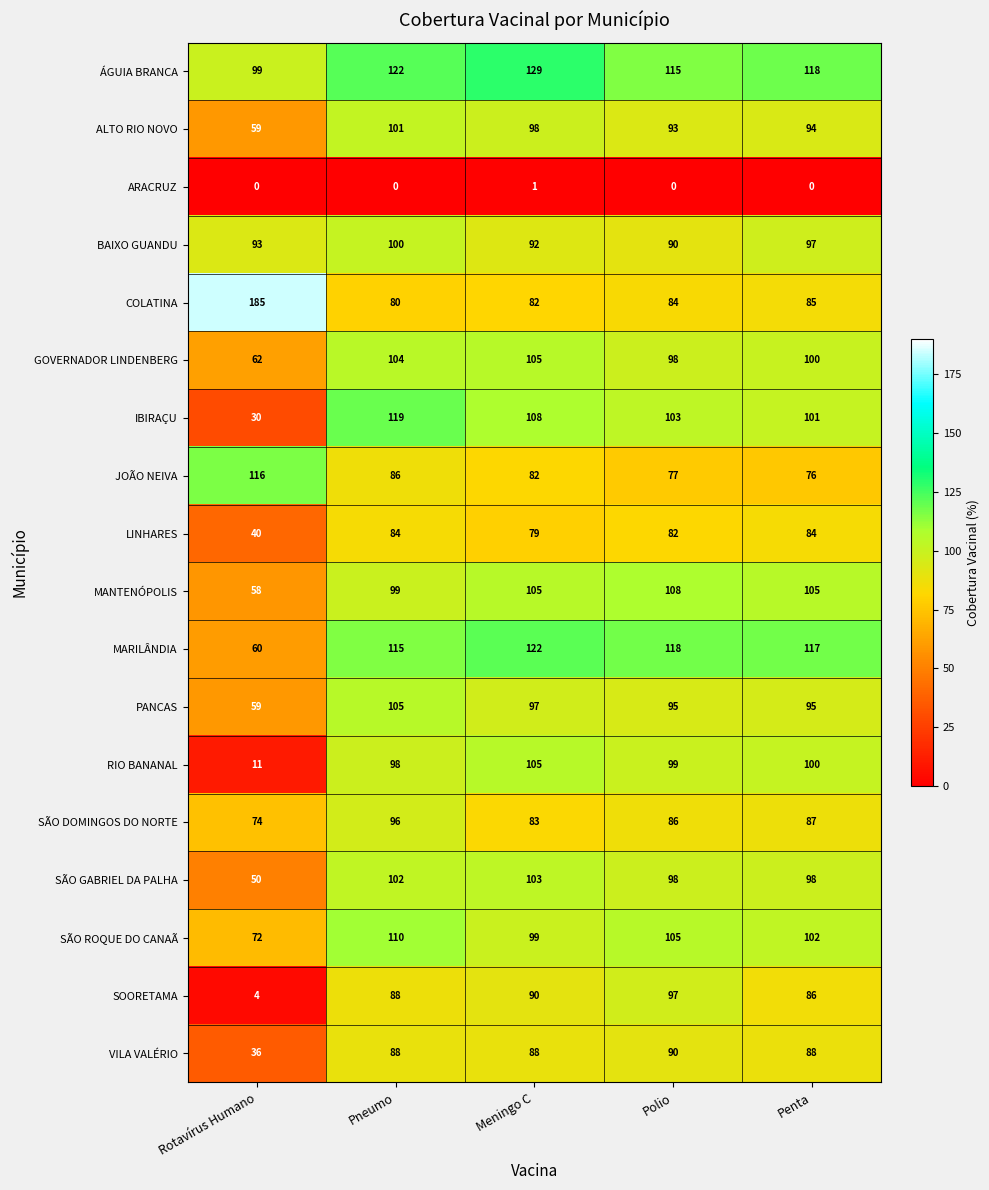

How many data points does each series have?

5